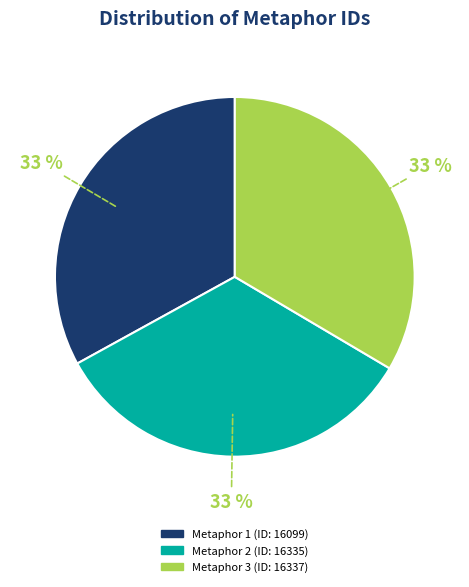

What percentage is the Metaphor 1 (ID: 16099) slice, to the nearest percent?

33%